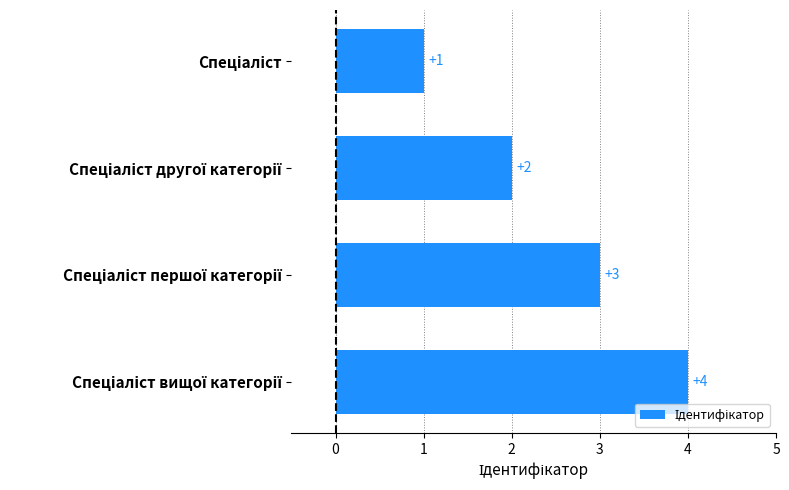

What is the difference between the maximum and minimum values?

3